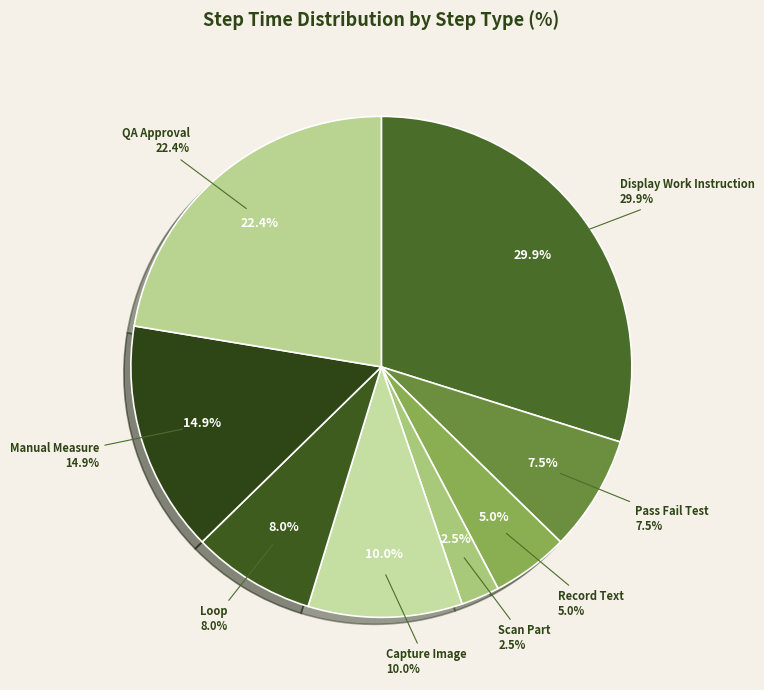

To the nearest percent, what portion does Scan Part represent?

2%